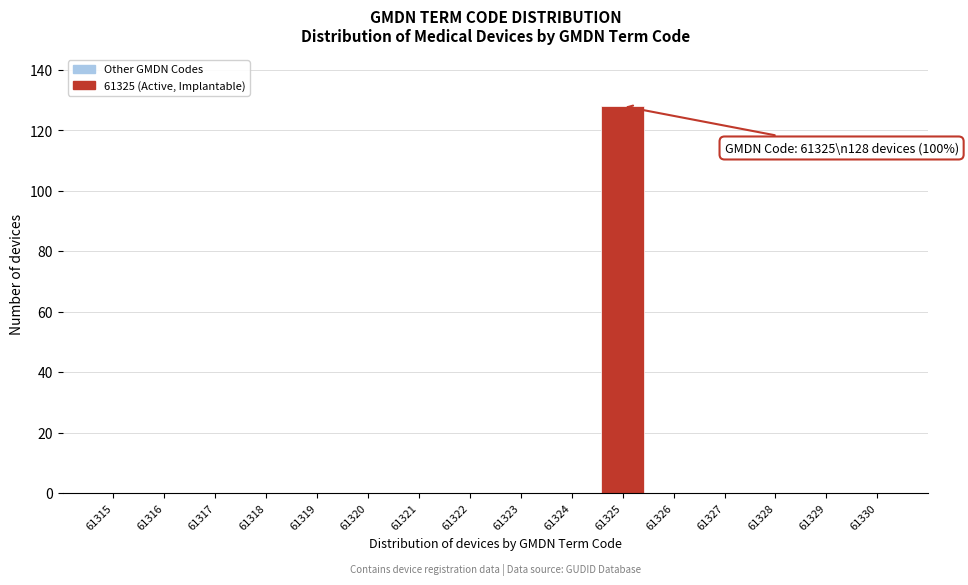

Reading right to left, list all the values displayed in this chart.

61330=0	61329=0	61328=0	61327=0	61326=0	61325=128	61324=0	61323=0	61322=0	61321=0	61320=0	61319=0	61318=0	61317=0	61316=0	61315=0